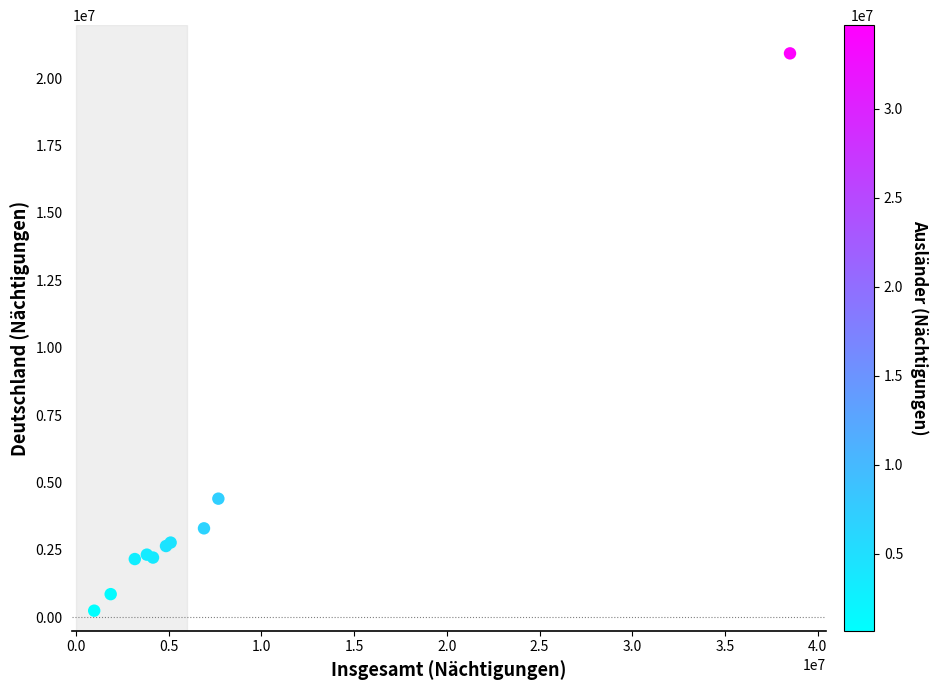

What Y value in the scatter plot is closest to 10581298?

4400207